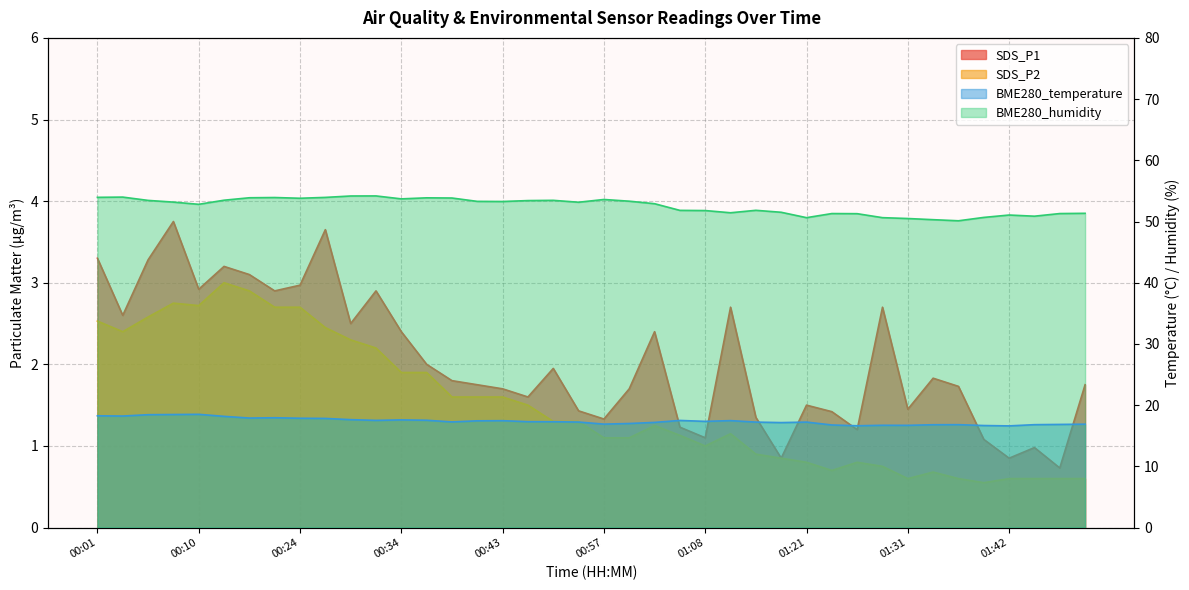

Is it true that SDS_P2 equals 1.1 at 00:43?

False